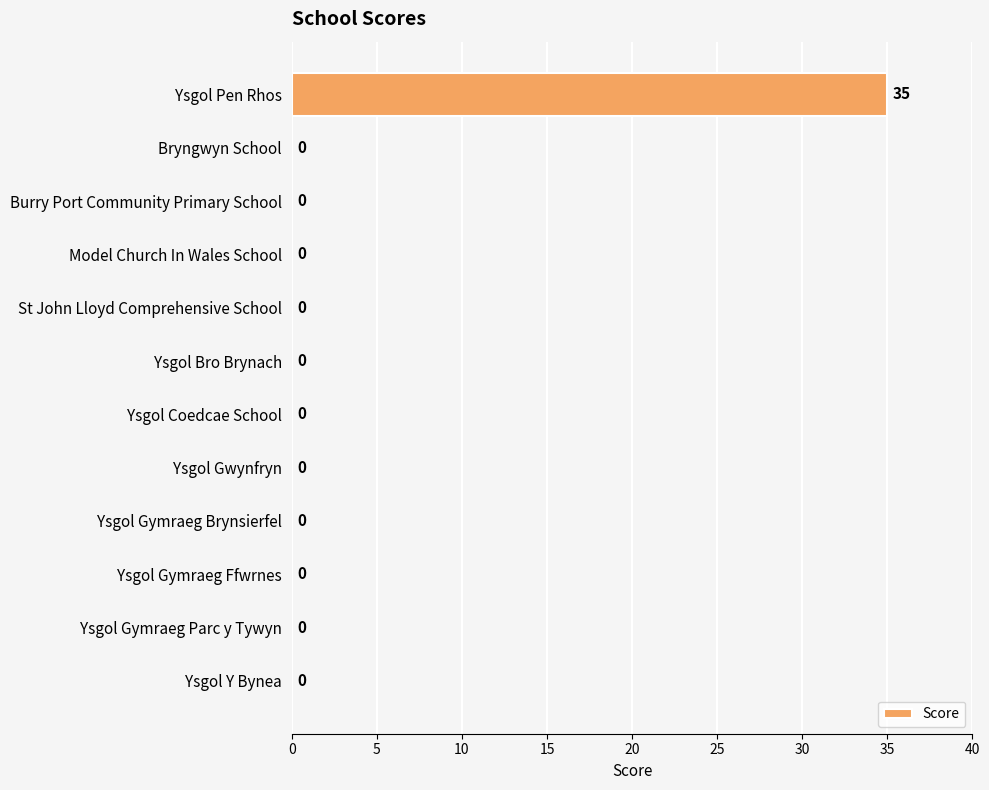

What is the greatest value displayed?

35